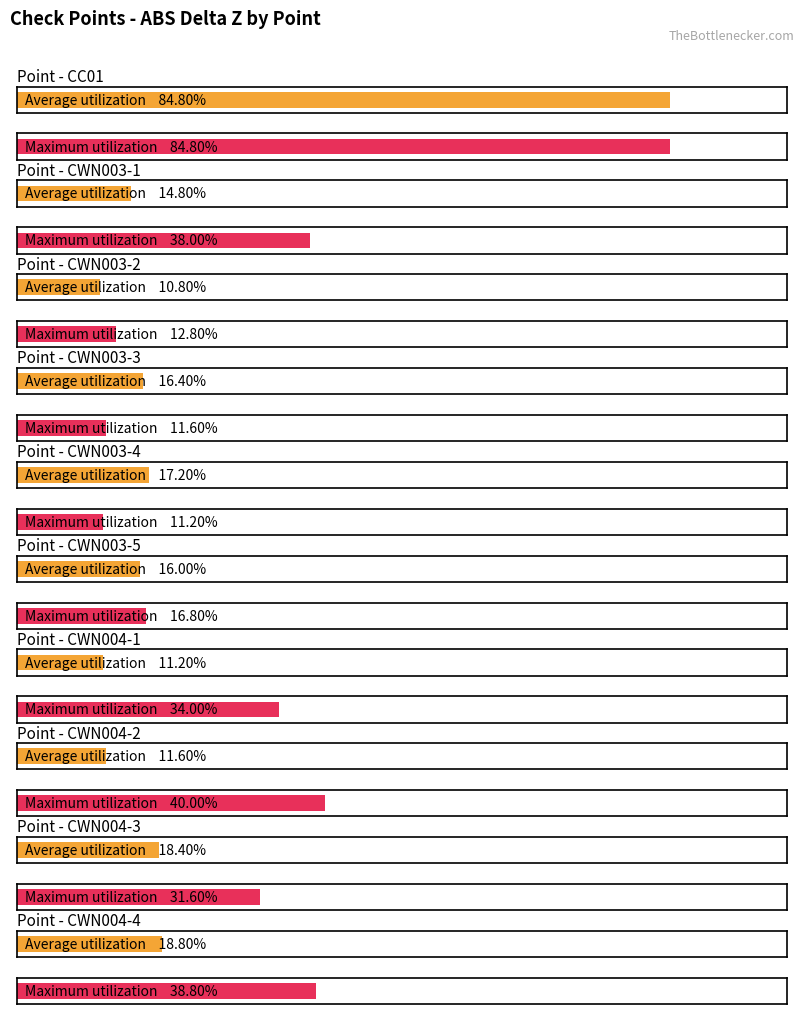

Are the bars grouped side by side (vs. stacked)?

Yes